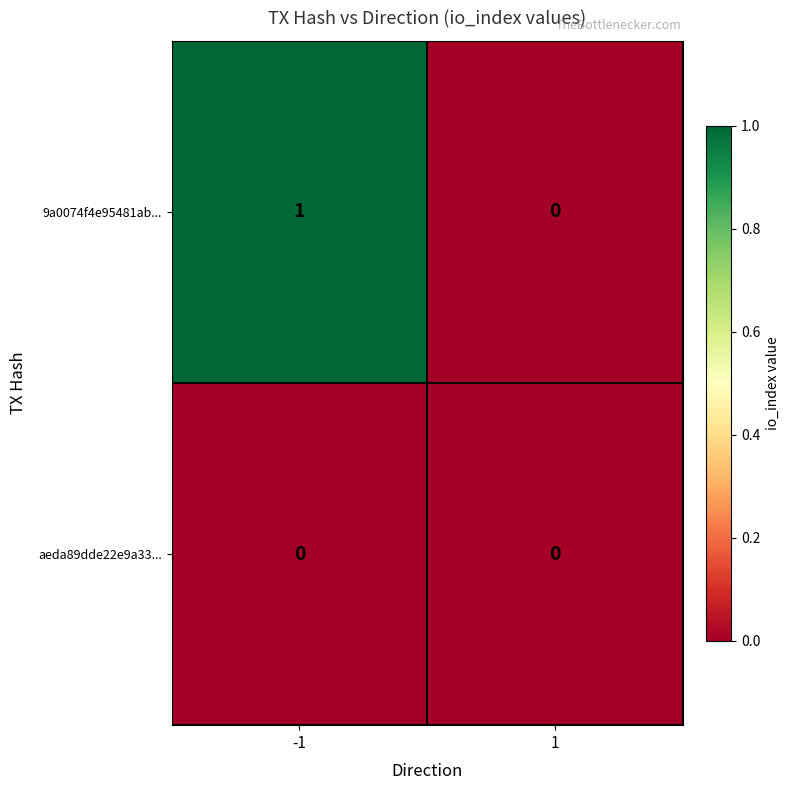

True or false: aeda89dde22e9a33... has a value of 0 at 1.

True